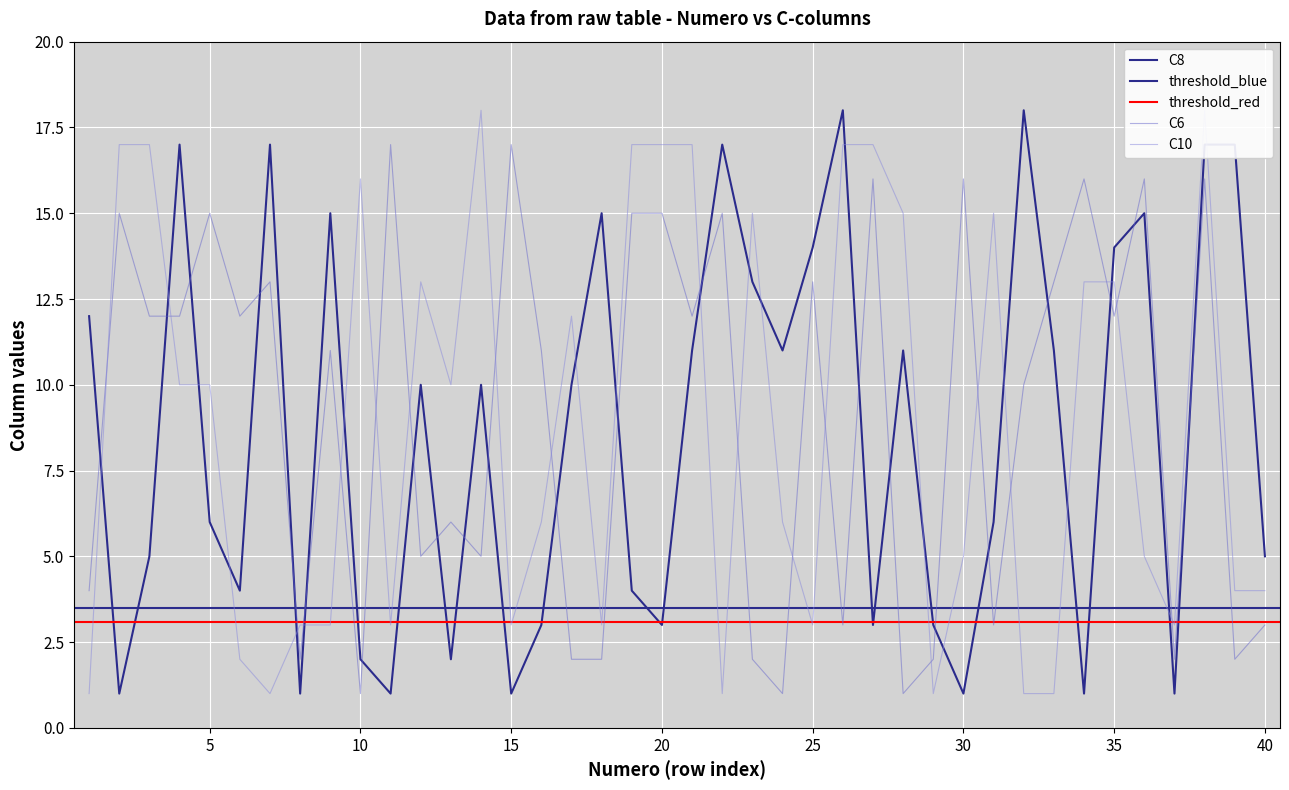

How many interior local peaks does the C10 series have?

7